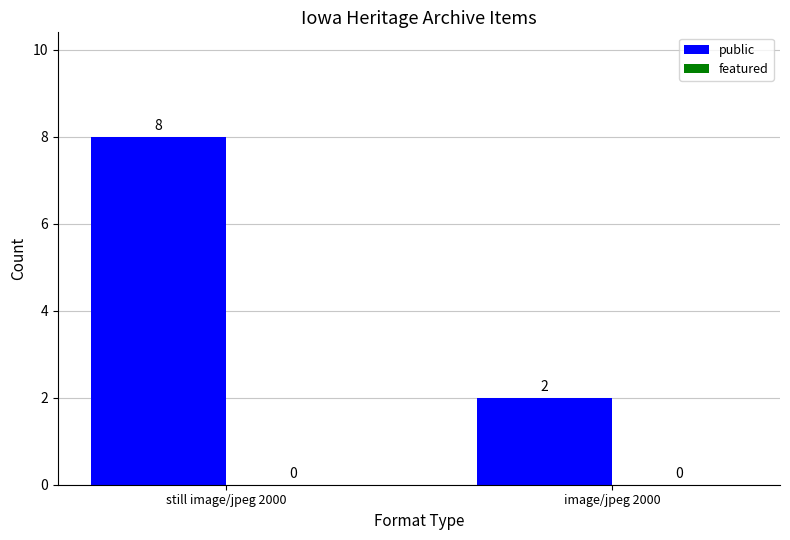

Which has a higher value, still image/jpeg 2000 or image/jpeg 2000?

still image/jpeg 2000